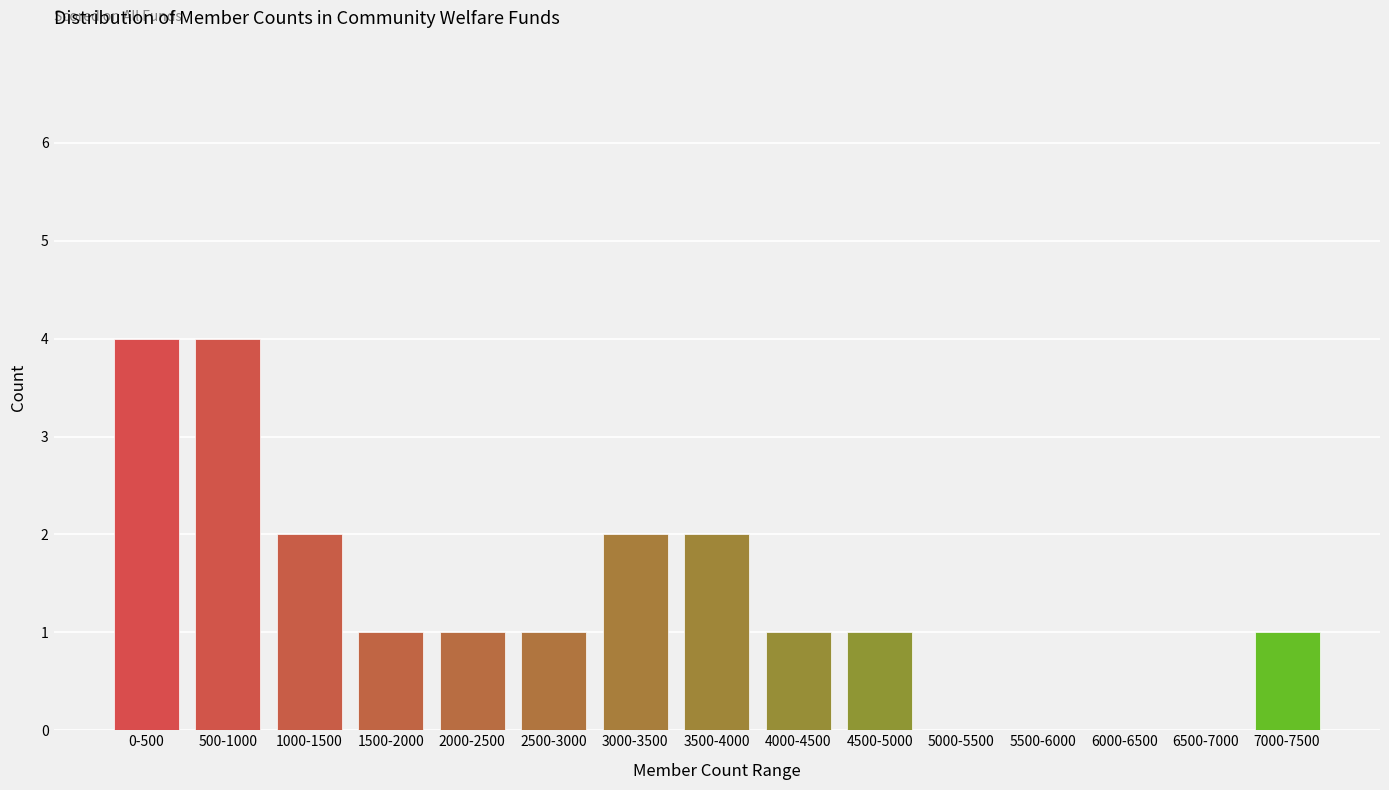

Reading right to left, extract all data points from this chart.

7000-7500=1	6500-7000=0	6000-6500=0	5500-6000=0	5000-5500=0	4500-5000=1	4000-4500=1	3500-4000=2	3000-3500=2	2500-3000=1	2000-2500=1	1500-2000=1	1000-1500=2	500-1000=4	0-500=4